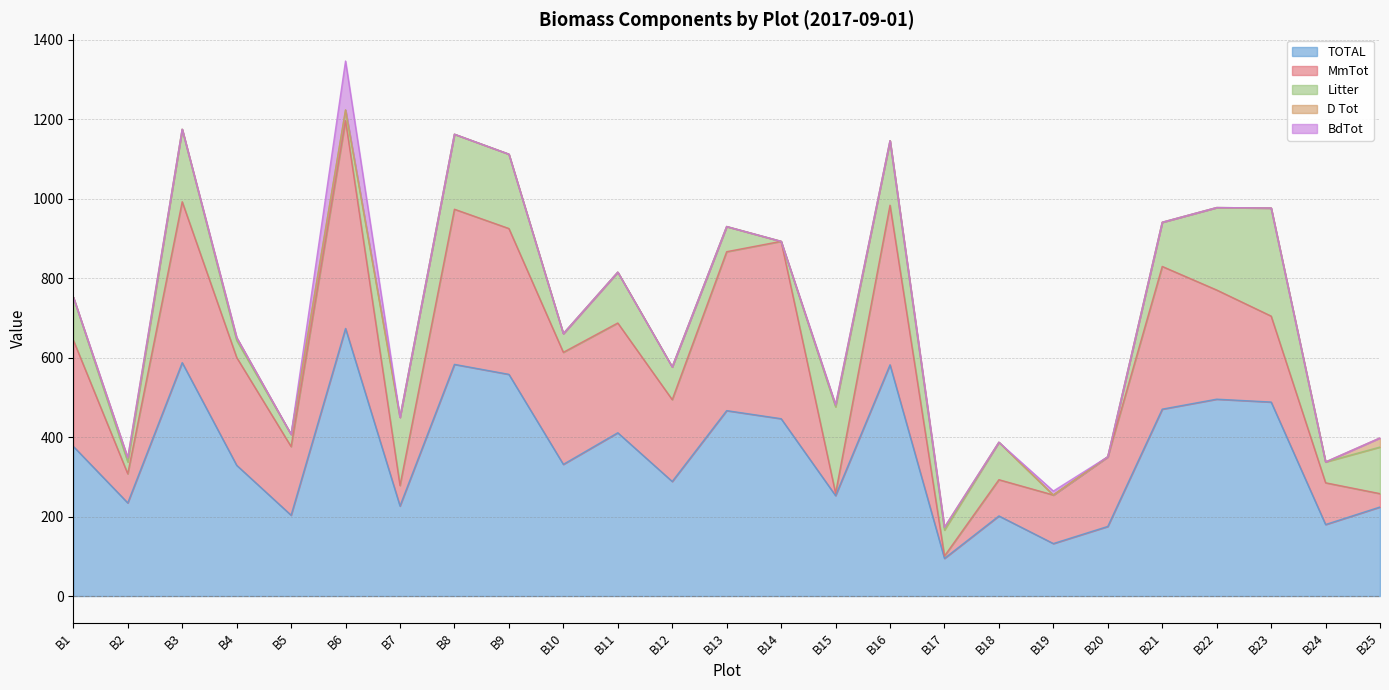

What is the total value across all series at B11?

815.1